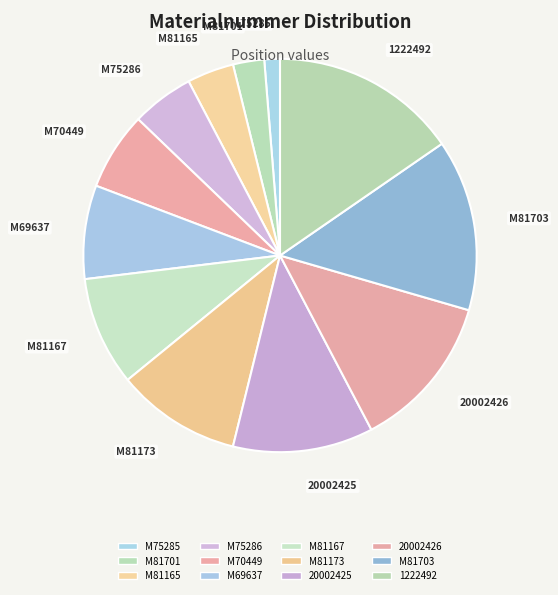

Rank the categories by value from highest to lowest.

1222492, M81703, 20002426, 20002425, M81173, M81167, M69637, M70449, M75286, M81165, M81701, M75285